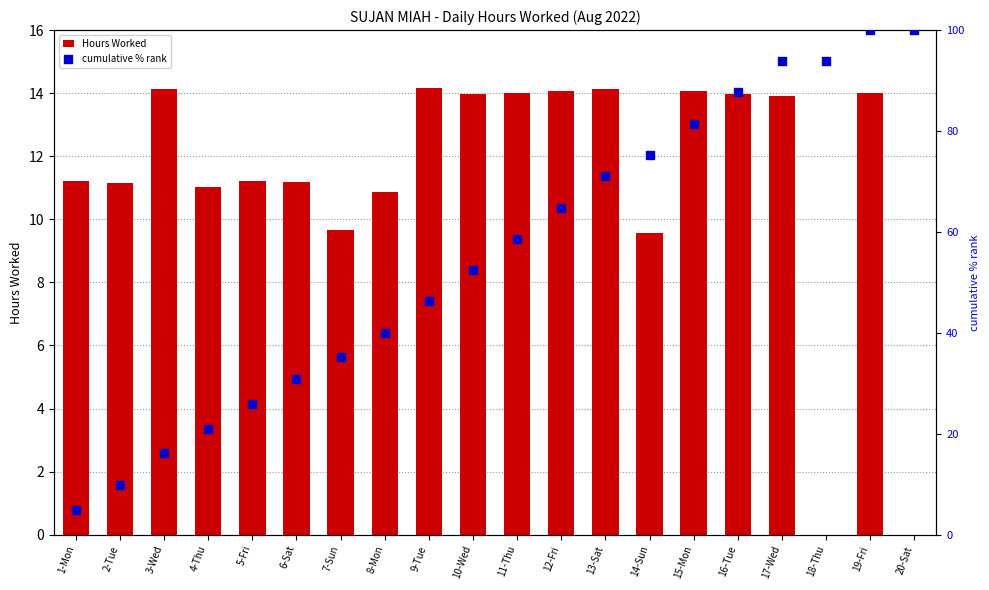

At how many categories does at least one series exceed 91?

4